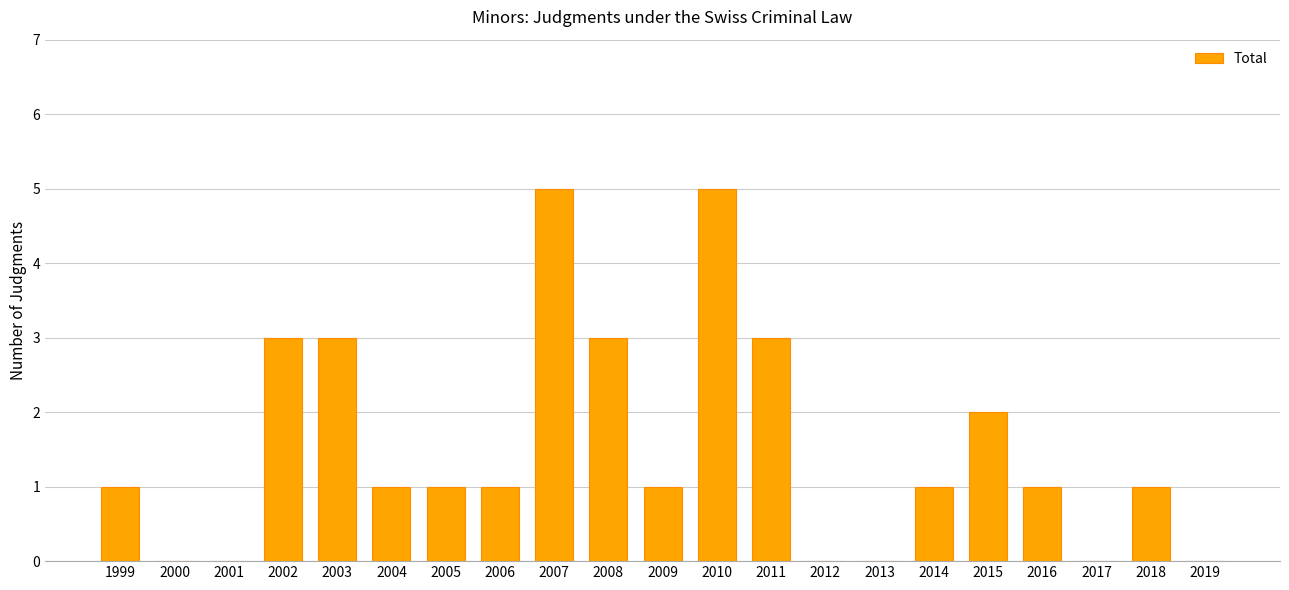

What is the sum of the values at 2002 and 2005?

4